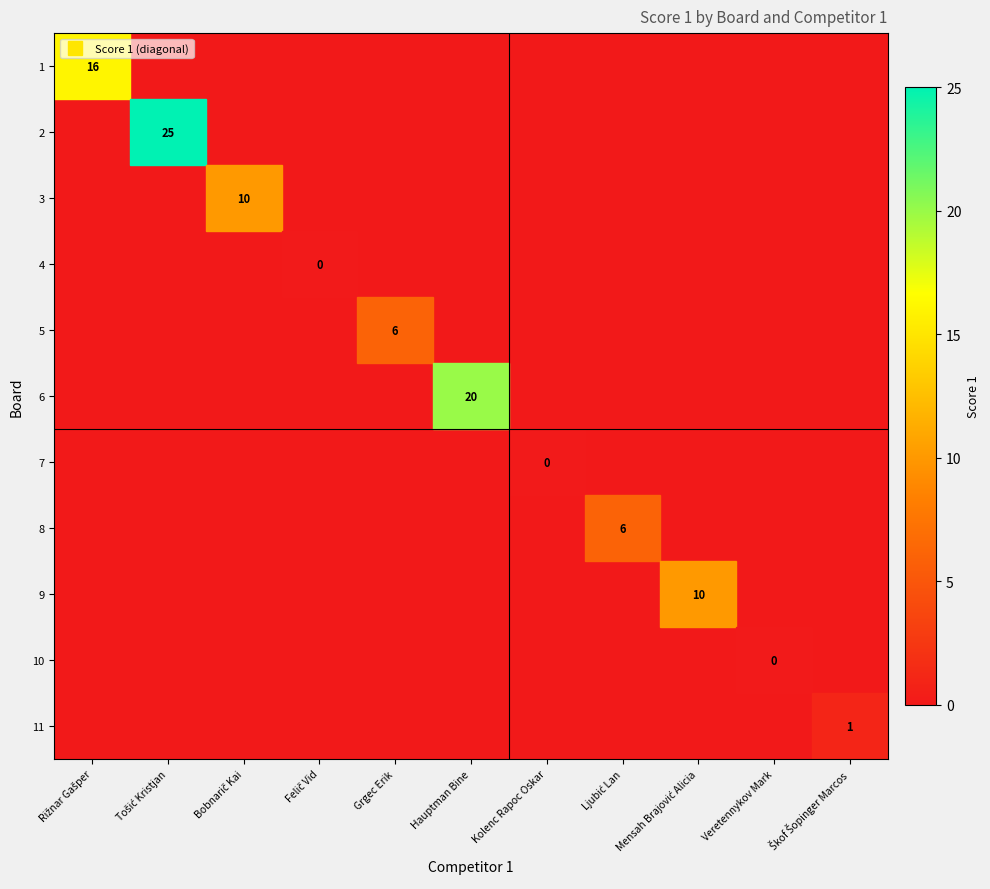

What is the difference between the maximum and minimum values?

25